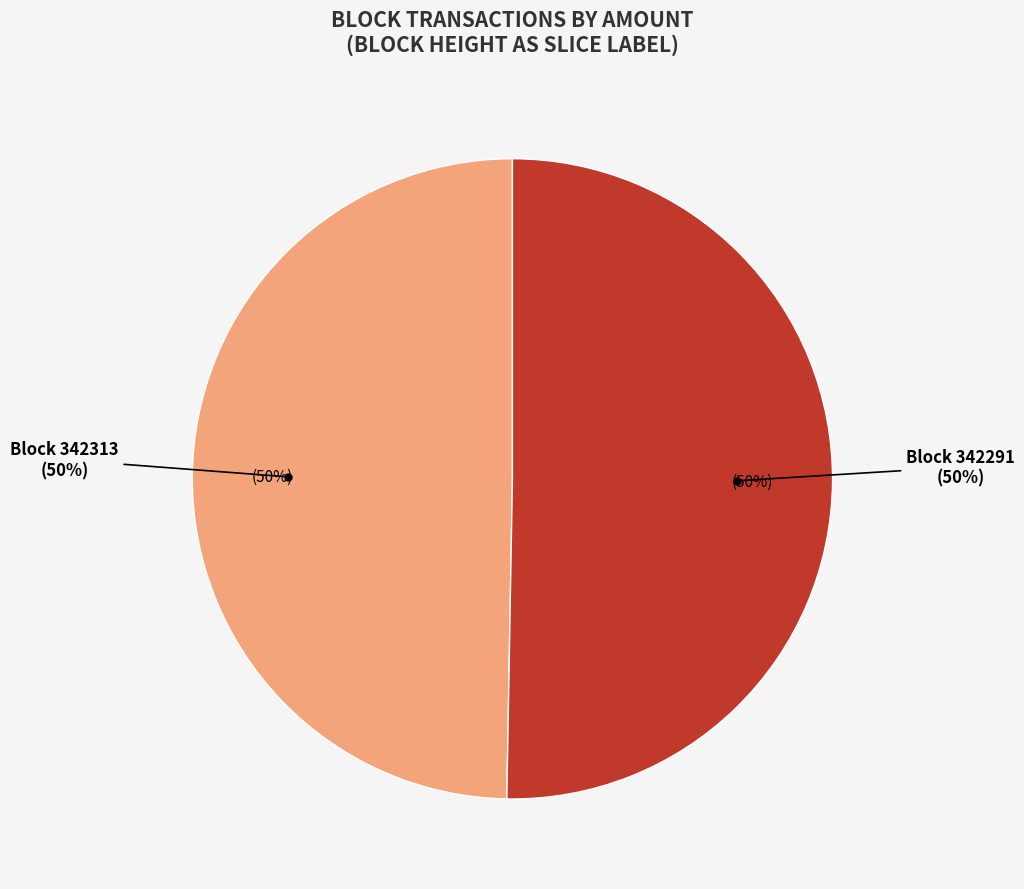

Do 342313 and 342291 together represent more than half of the pie?

Yes